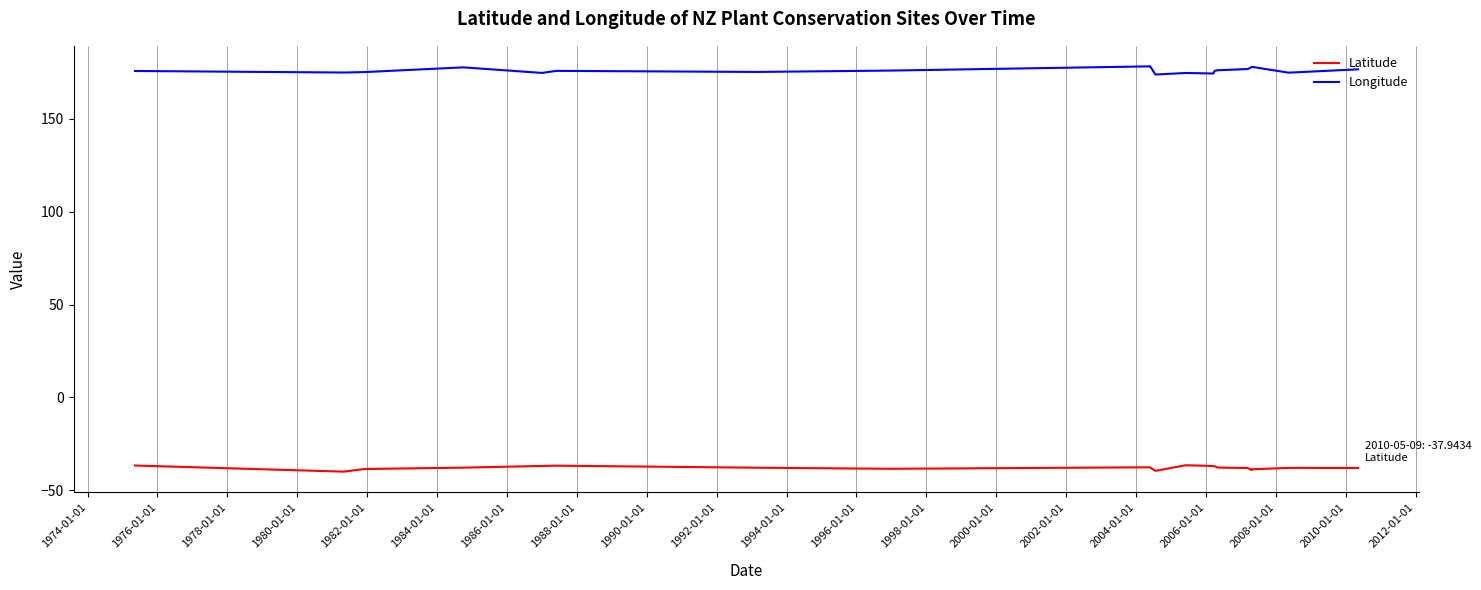

Which series has the largest total across all categories?

Longitude